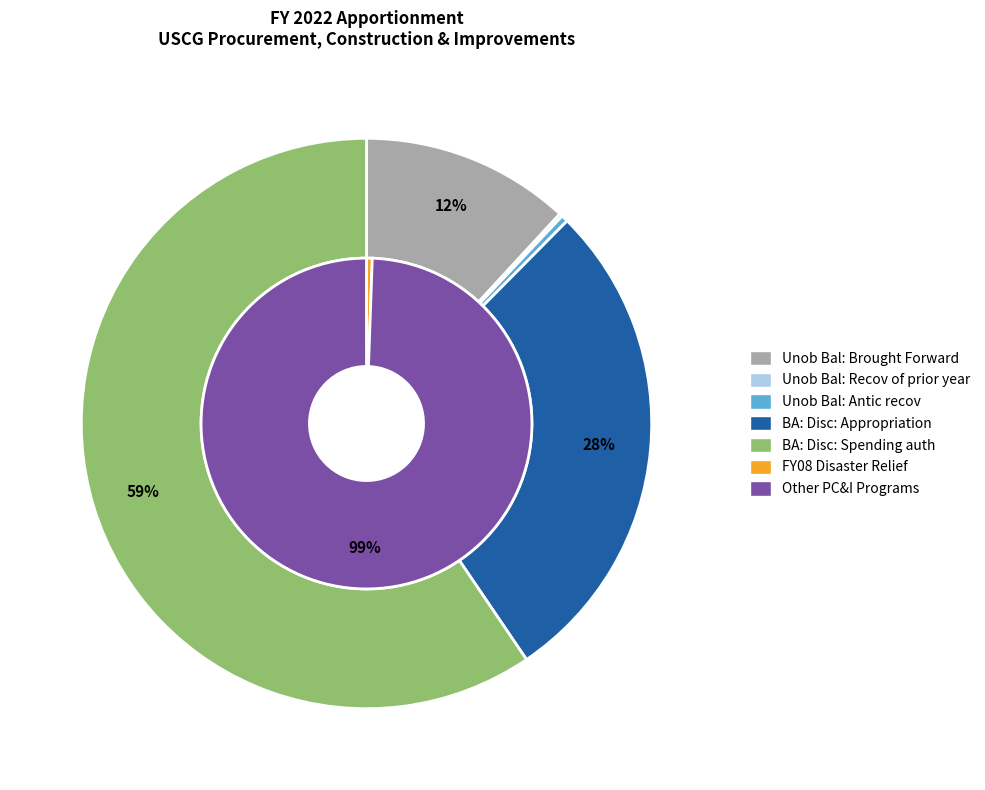

The Unob Bal: Antic recov slice represents 0% of the pie. True or false?

True